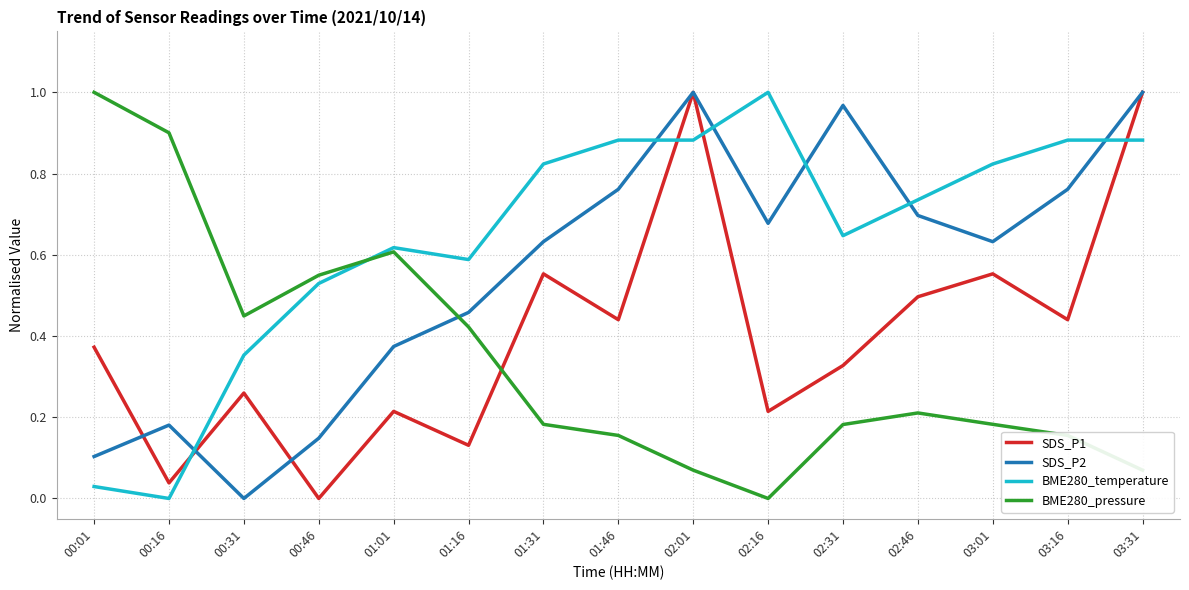

True or false: BME280_temperature and SDS_P1 intersect in this chart.

True